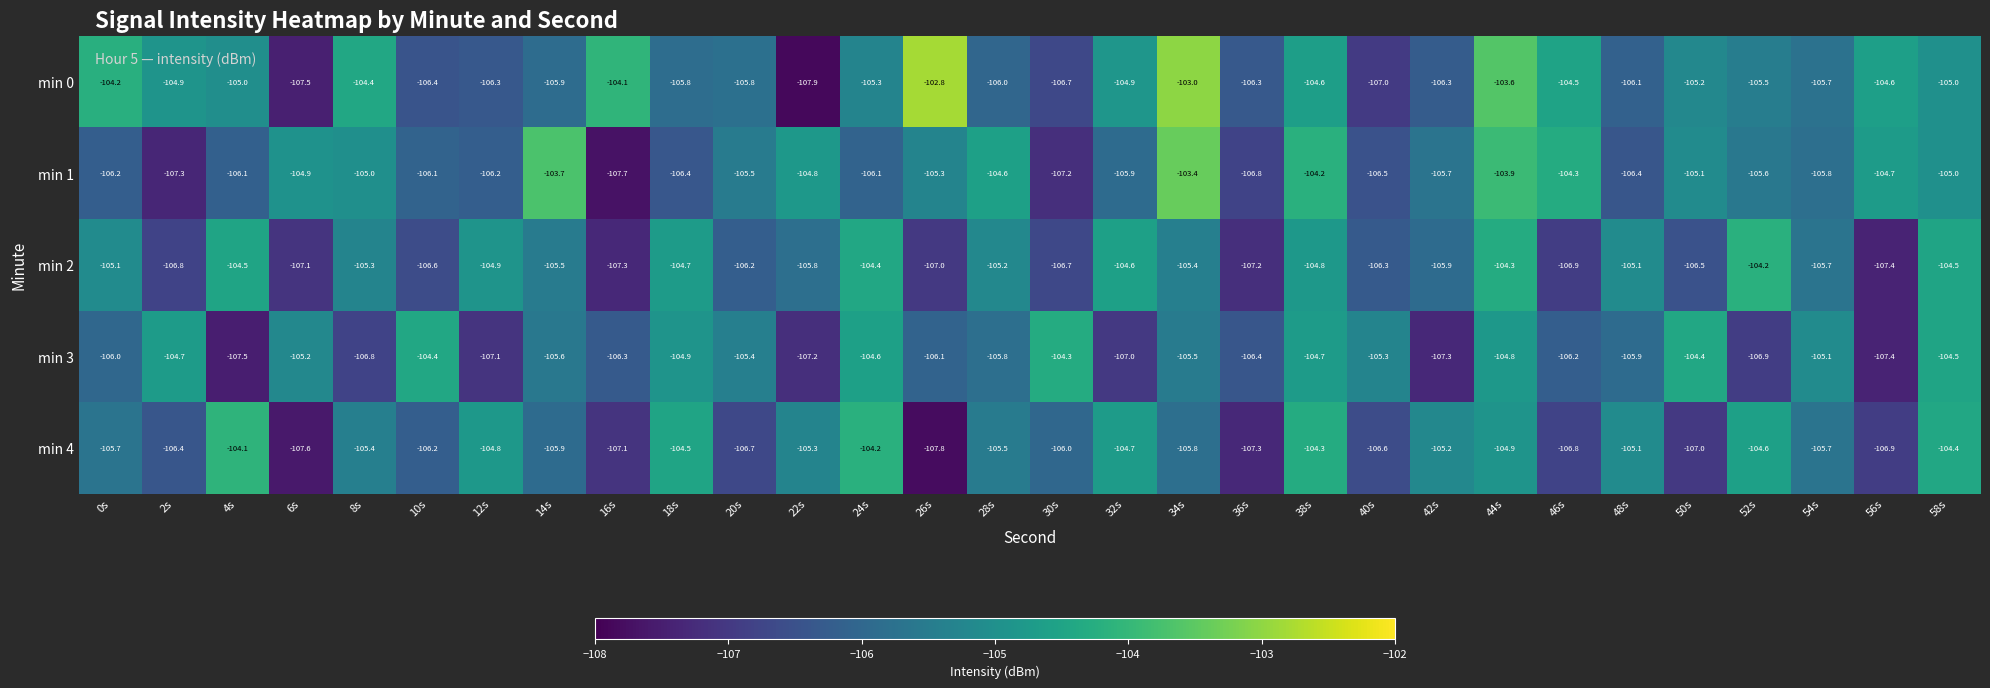

What is the total value across all series at 12s?

-529.3